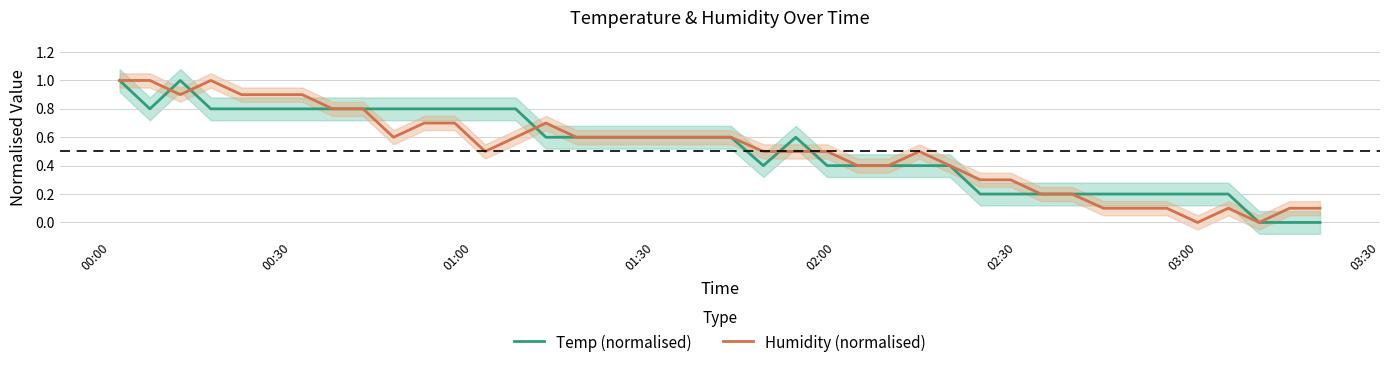

How many lines are shown in the chart?

2